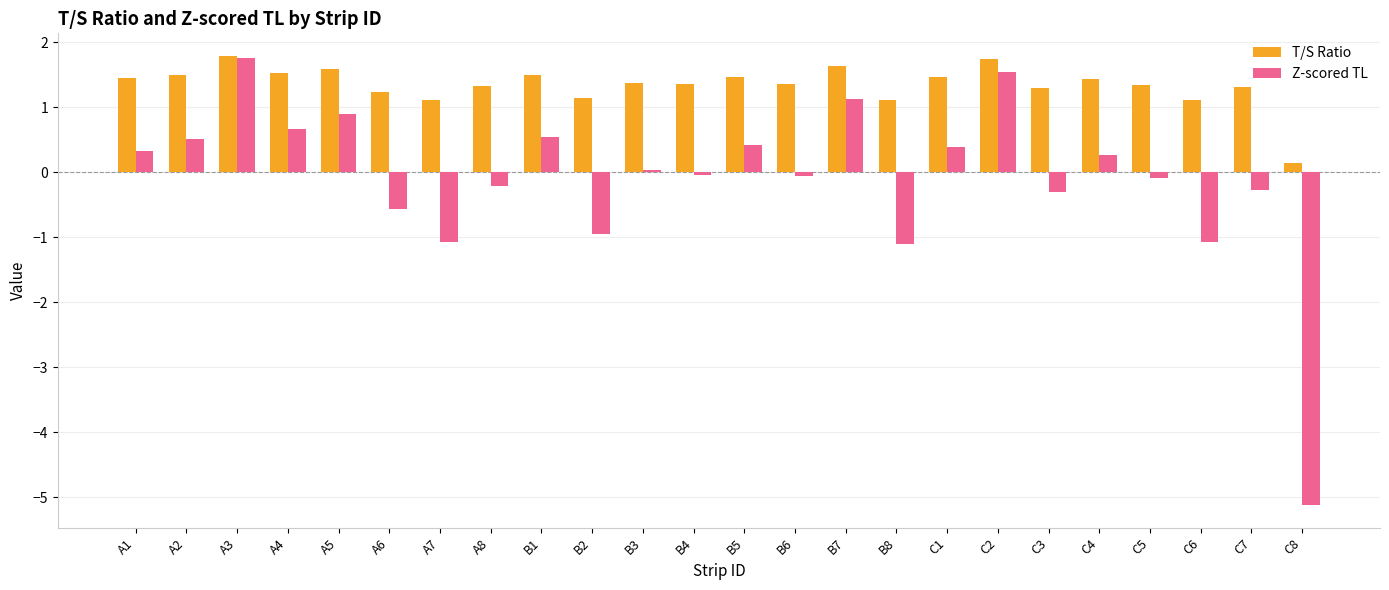

What is the lowest value of the Z-scored TL series?

-5.1